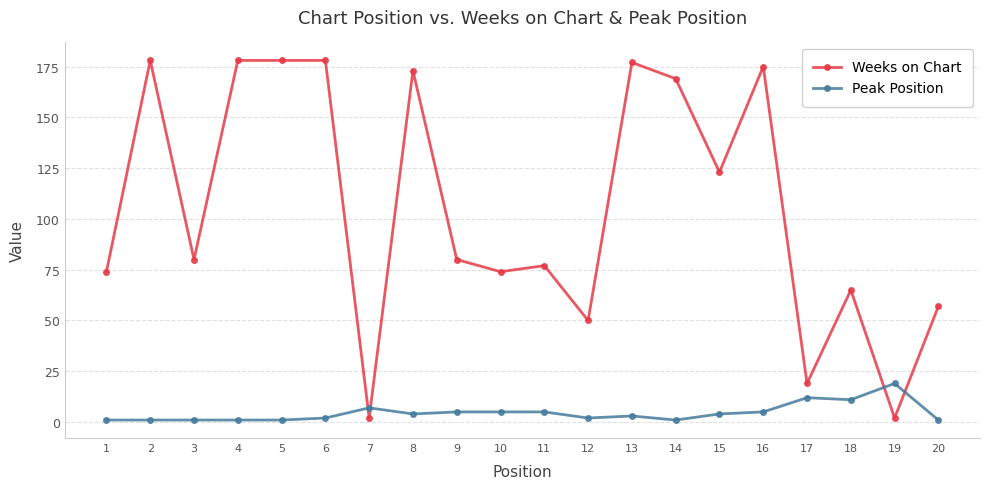

What is the approximate value of Weeks on Chart at 5, to the nearest 50?

200